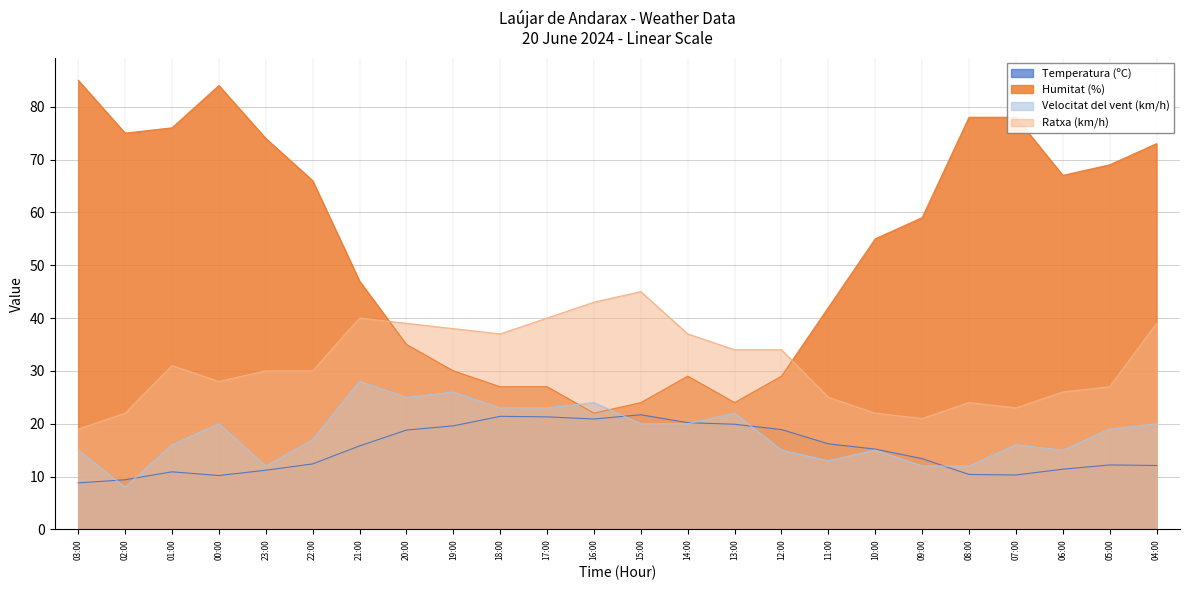

What is the sum of the Velocitat del vent (km/h) values at 13:00 and 08:00?

34.0